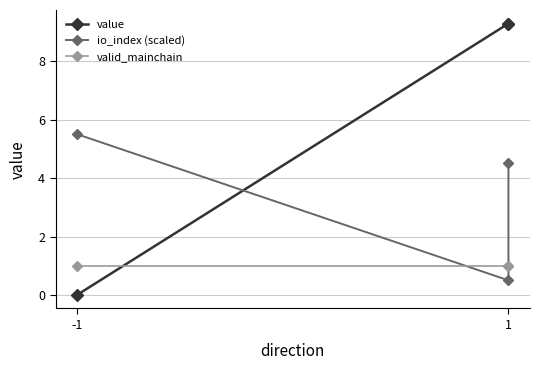

What is the greatest value displayed?

9.3